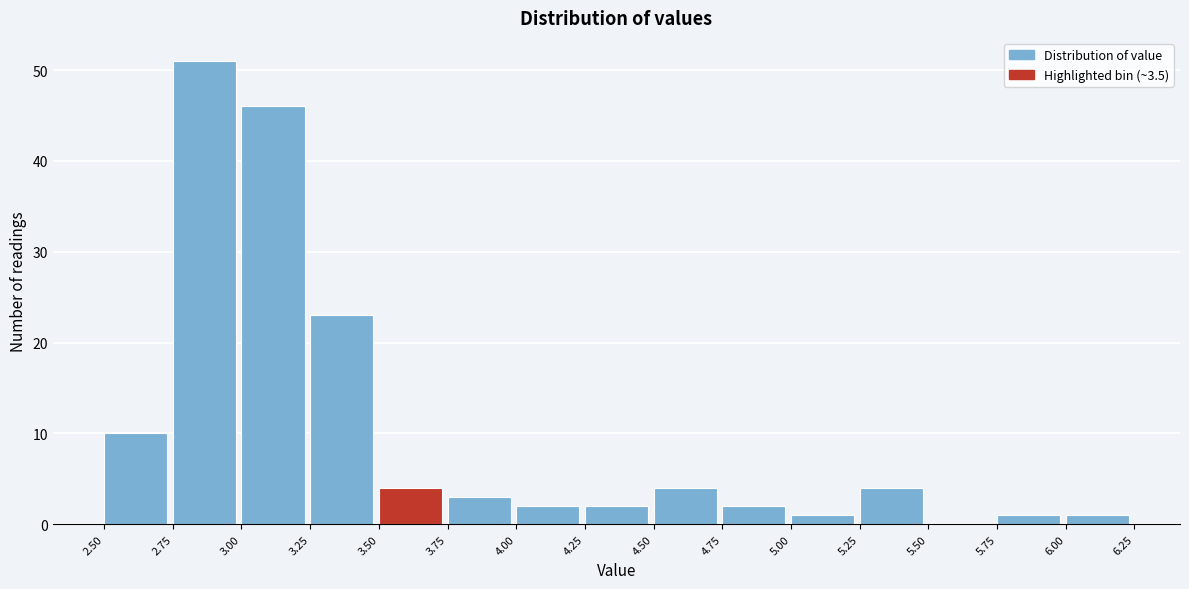

Over which range of the x-axis is the bar tallest?

2.75 to 3.00